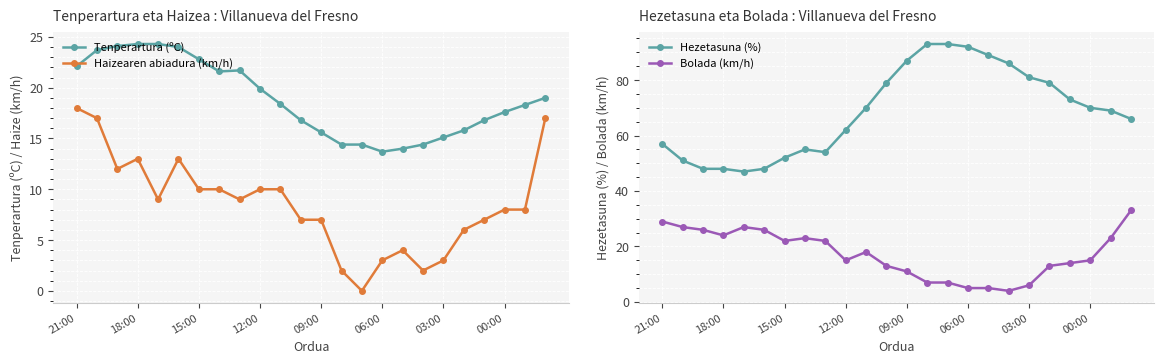

Count the number of data series in this chart.

4